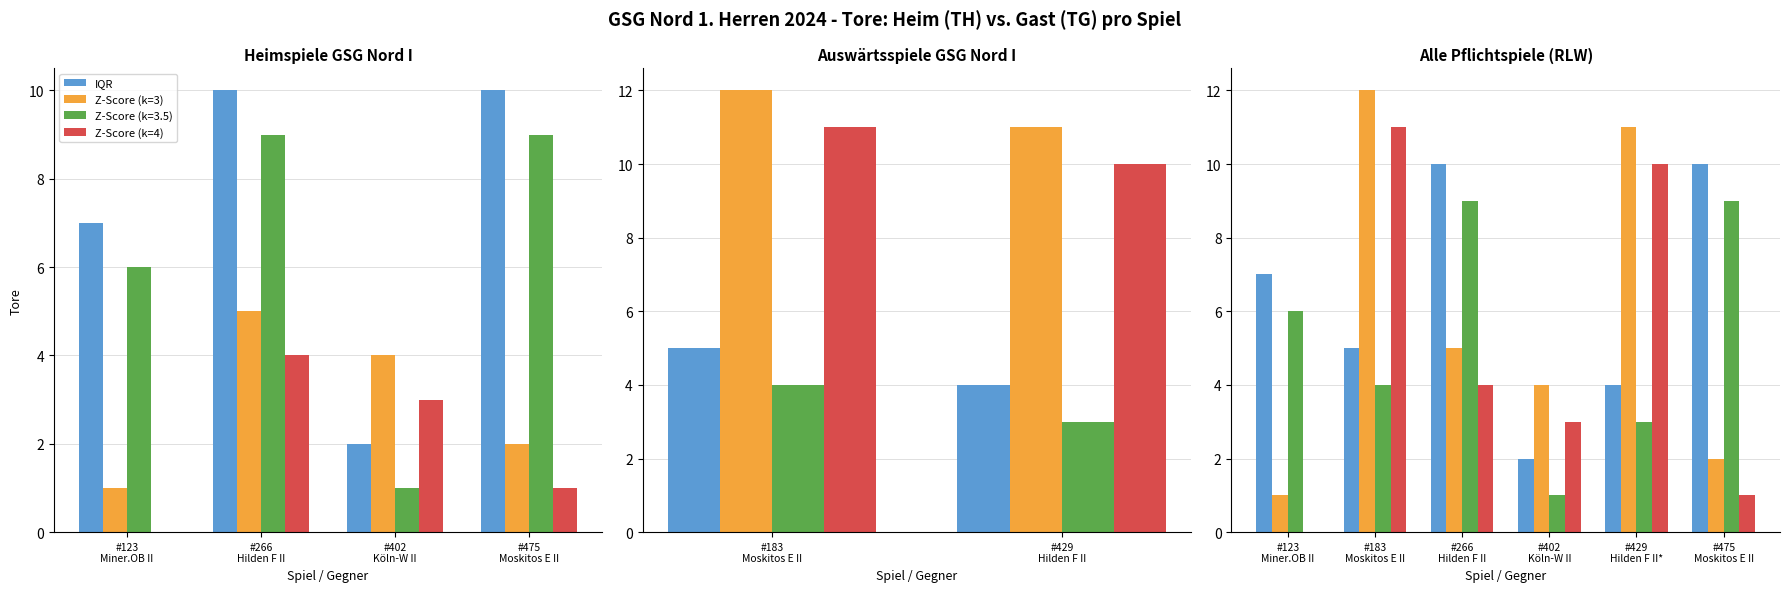

Is it true that Z-Score (k=3) equals 5 at #266
Hilden F II?

True